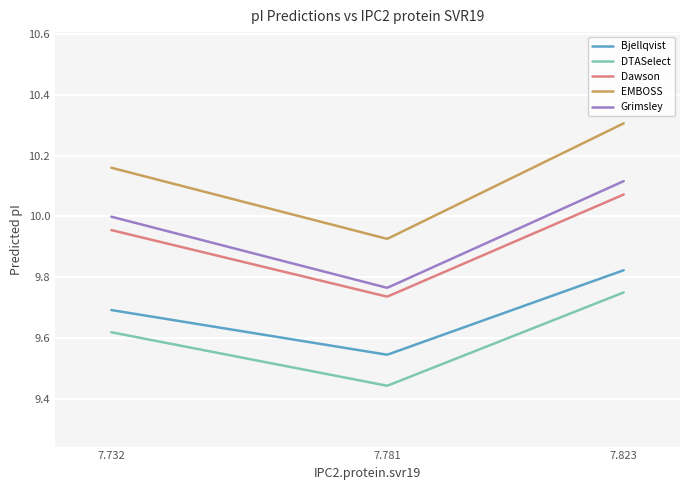

Which series has the widest spread of values?

EMBOSS